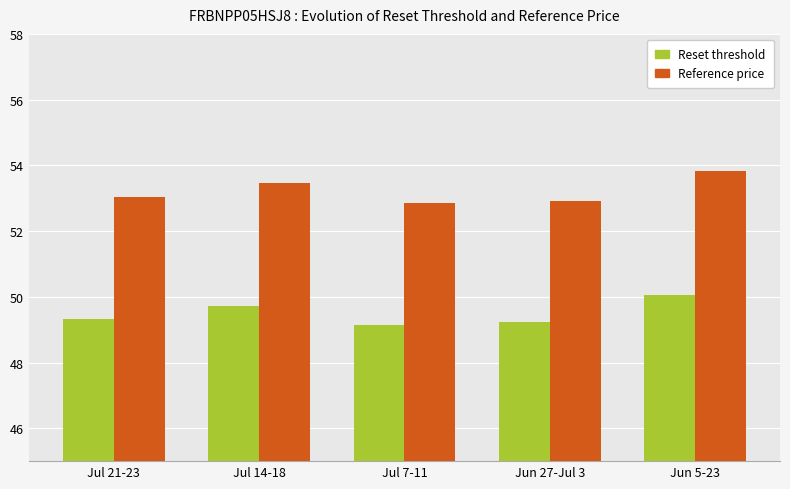

How many distinct data groups are displayed?

2